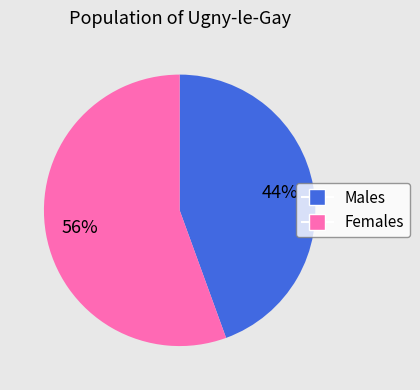

Is there a majority slice in this chart?

Yes